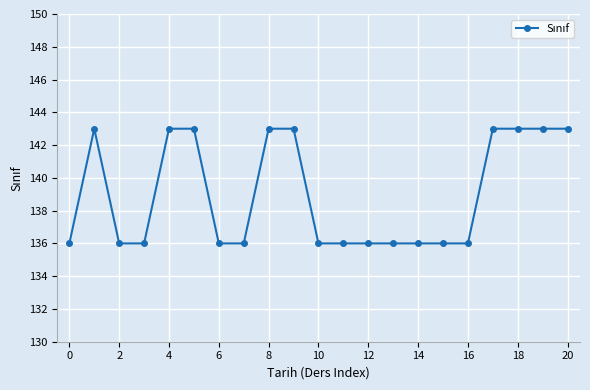

What is the difference between the second highest and second lowest values?

7